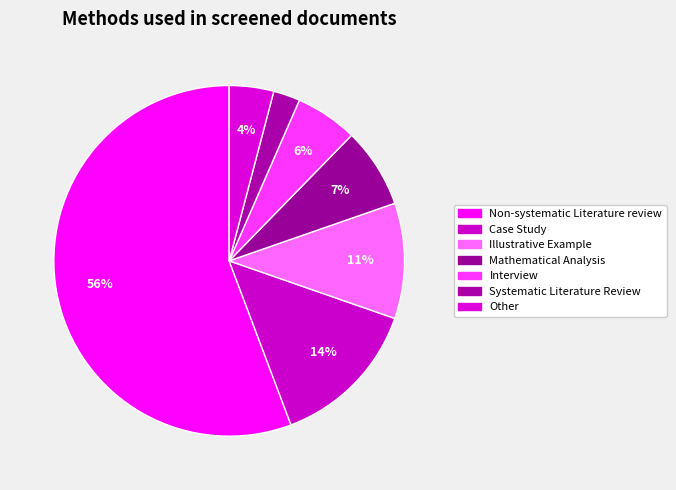

How many slices are in this pie chart?

7